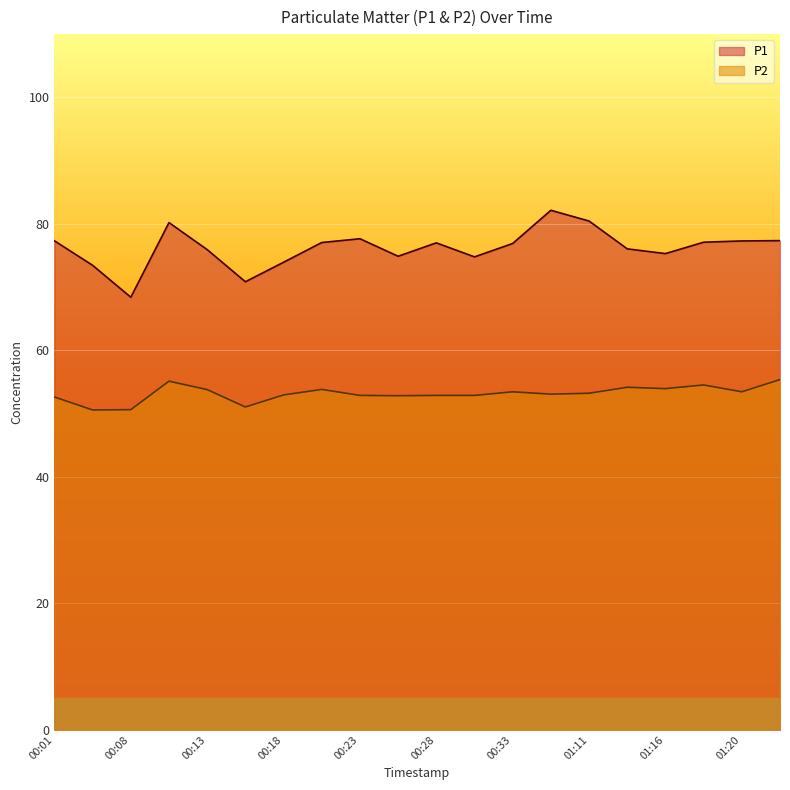

At which label does P2 first exceed 53?

00:11